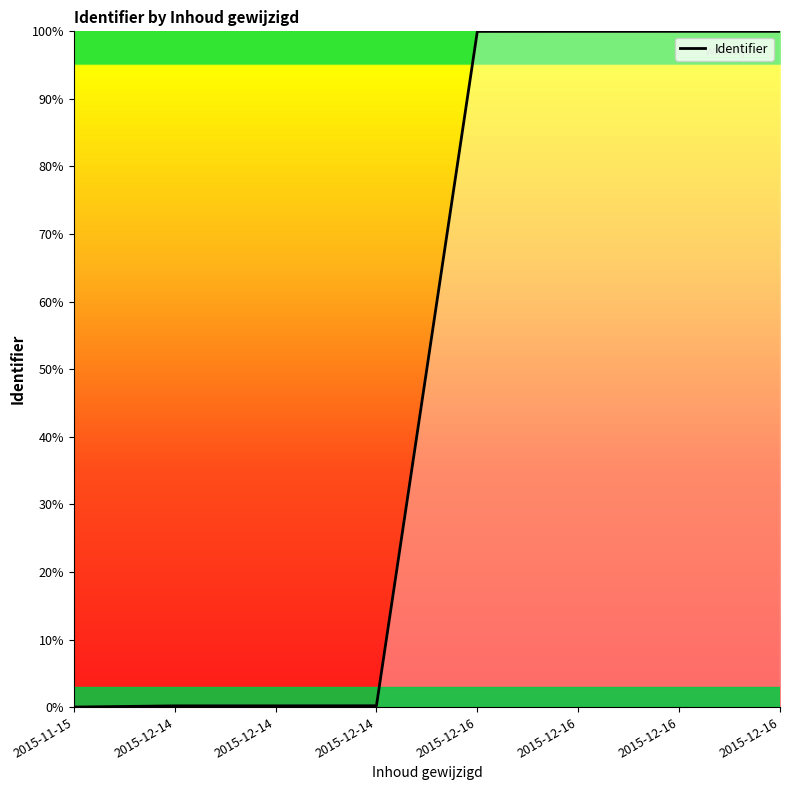

How many series are shown in this chart?

1